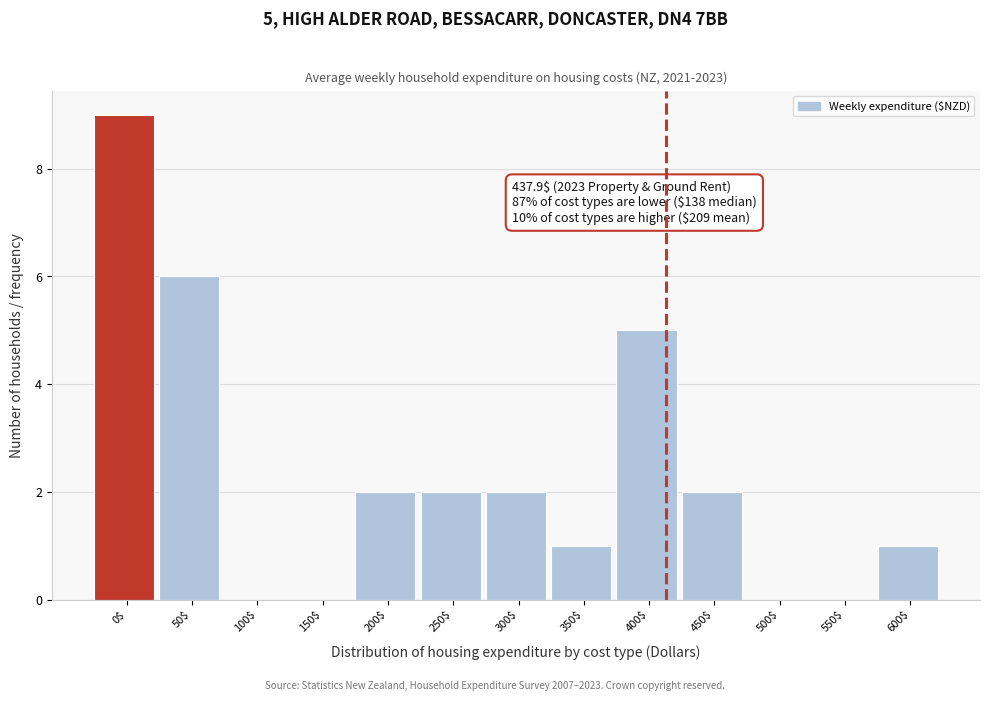

What is the maximum value shown in the chart?

9